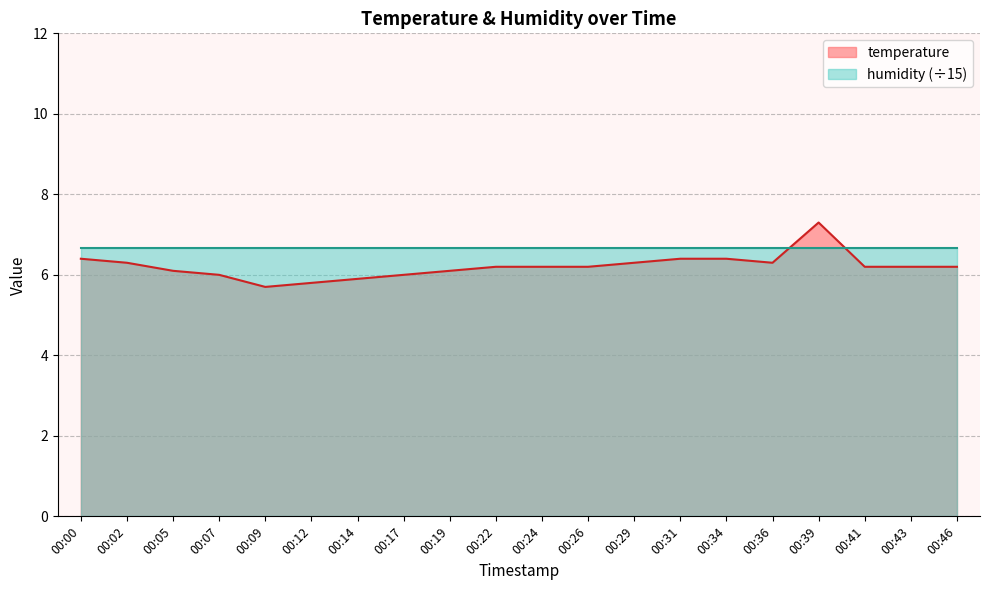

How many interior local peaks (higher than both neighbors) does the data have?

1